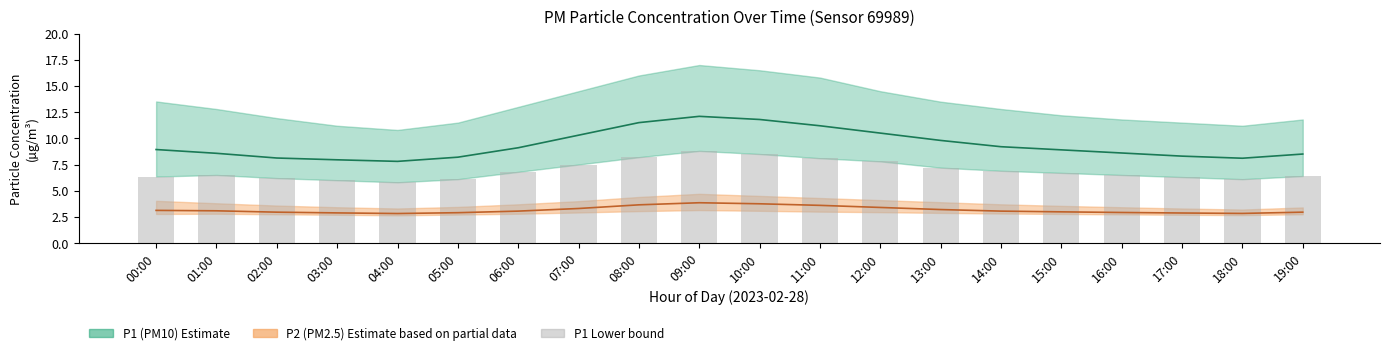

How many values in the P1 (PM10) Mean series exceed 8?

18